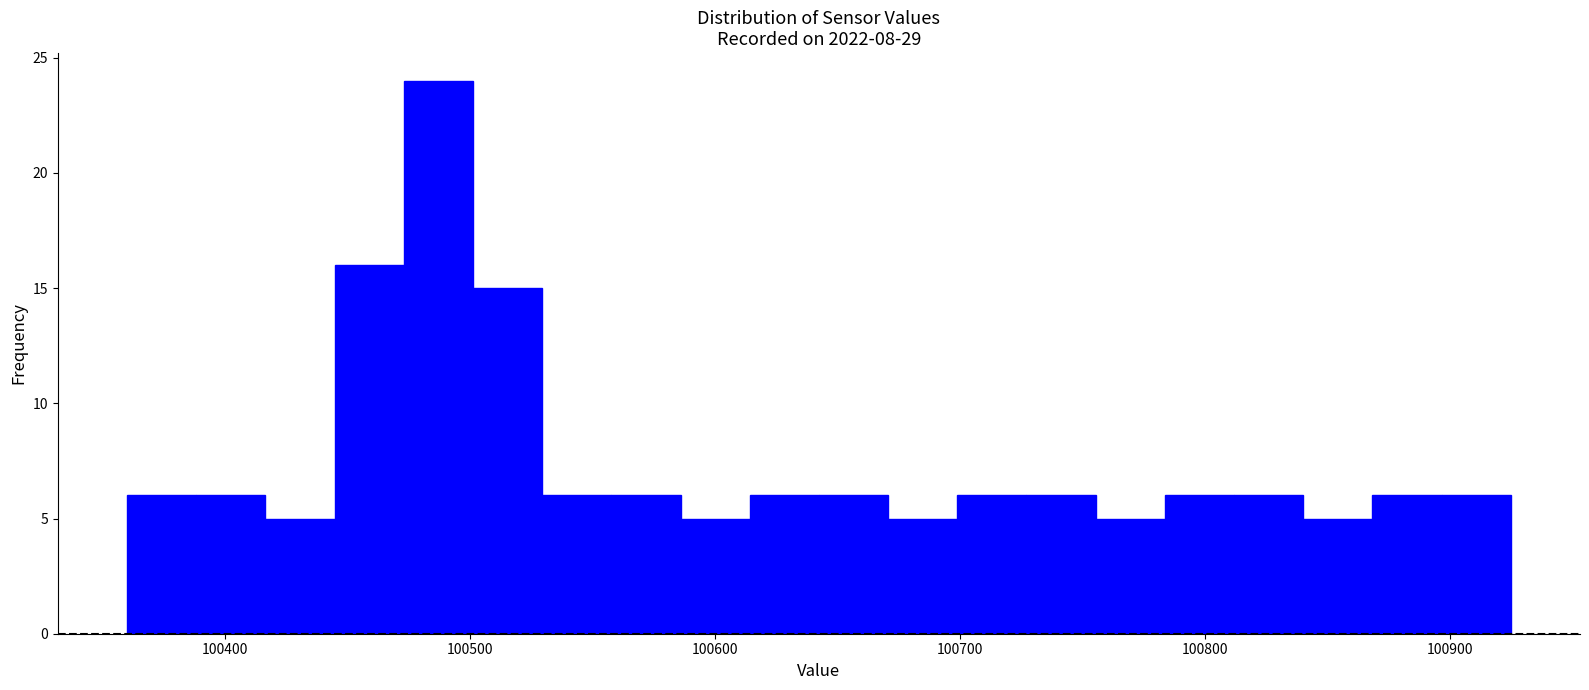

Around what value on the x-axis is the tallest bar? Give the approximate position of its centre, as read against the axis.

100490